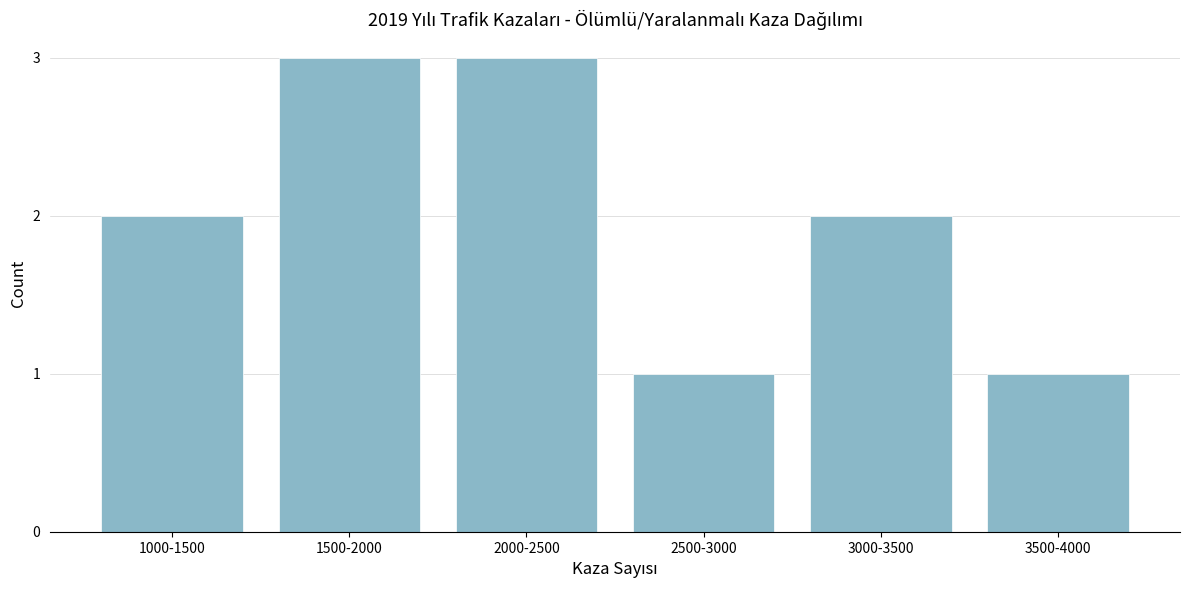

Reading right to left, what are all the values shown in this chart?

1	2	1	3	3	2